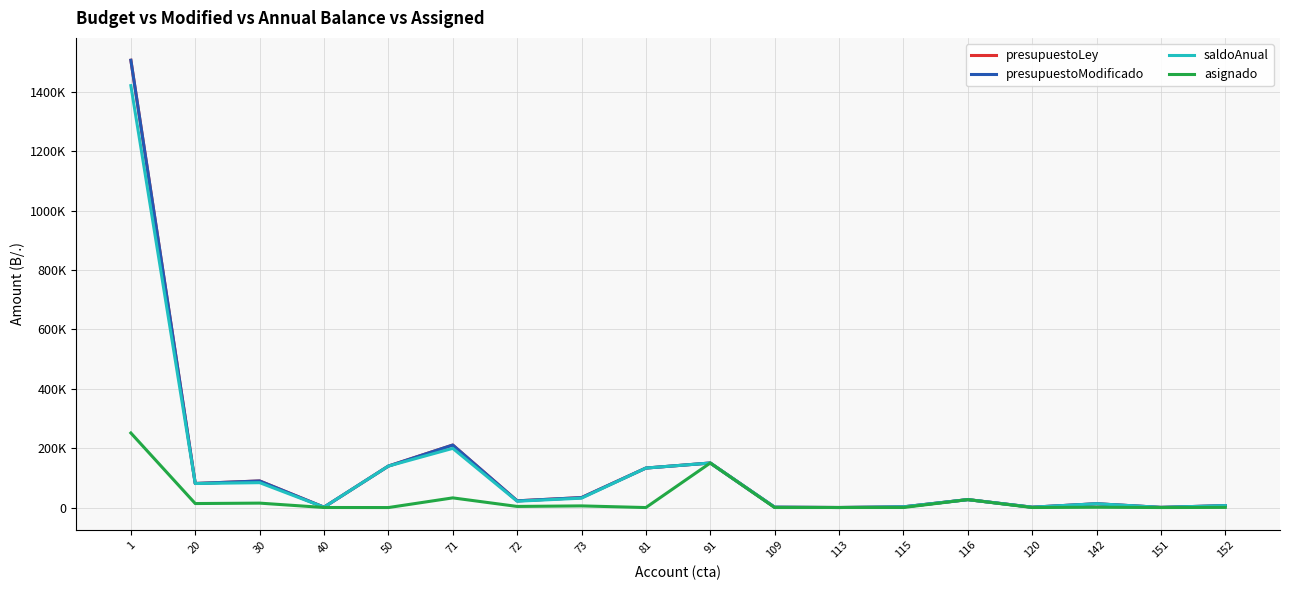

Which has a higher value, 152 or 91?

91